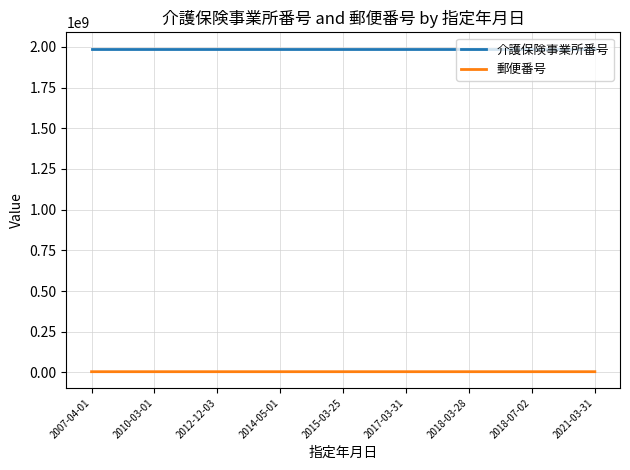

True or false: 郵便番号 and 介護保険事業所番号 intersect in this chart.

False